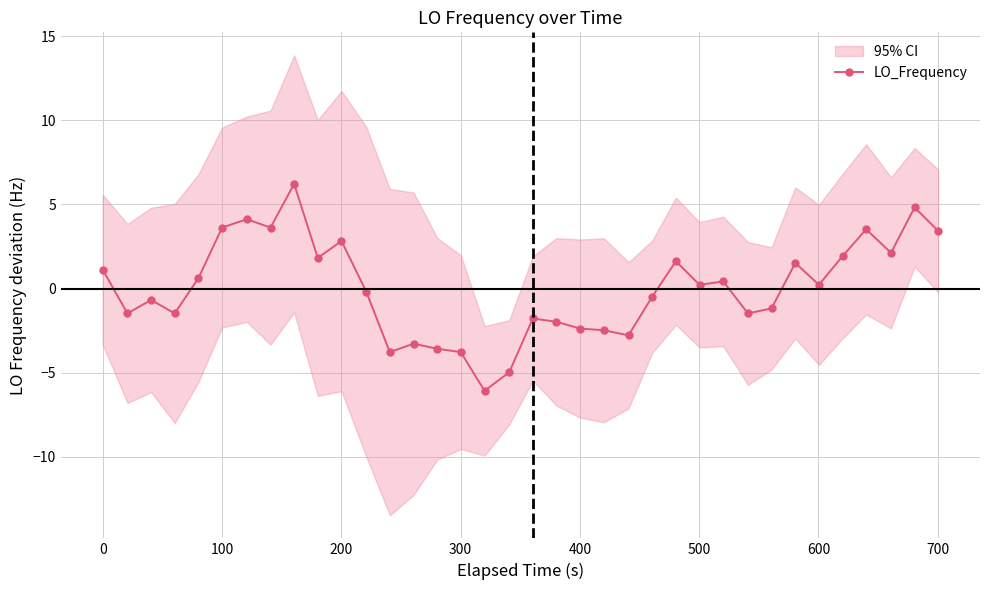

What is the lowest value of the LO_Frequency series?

-6.1